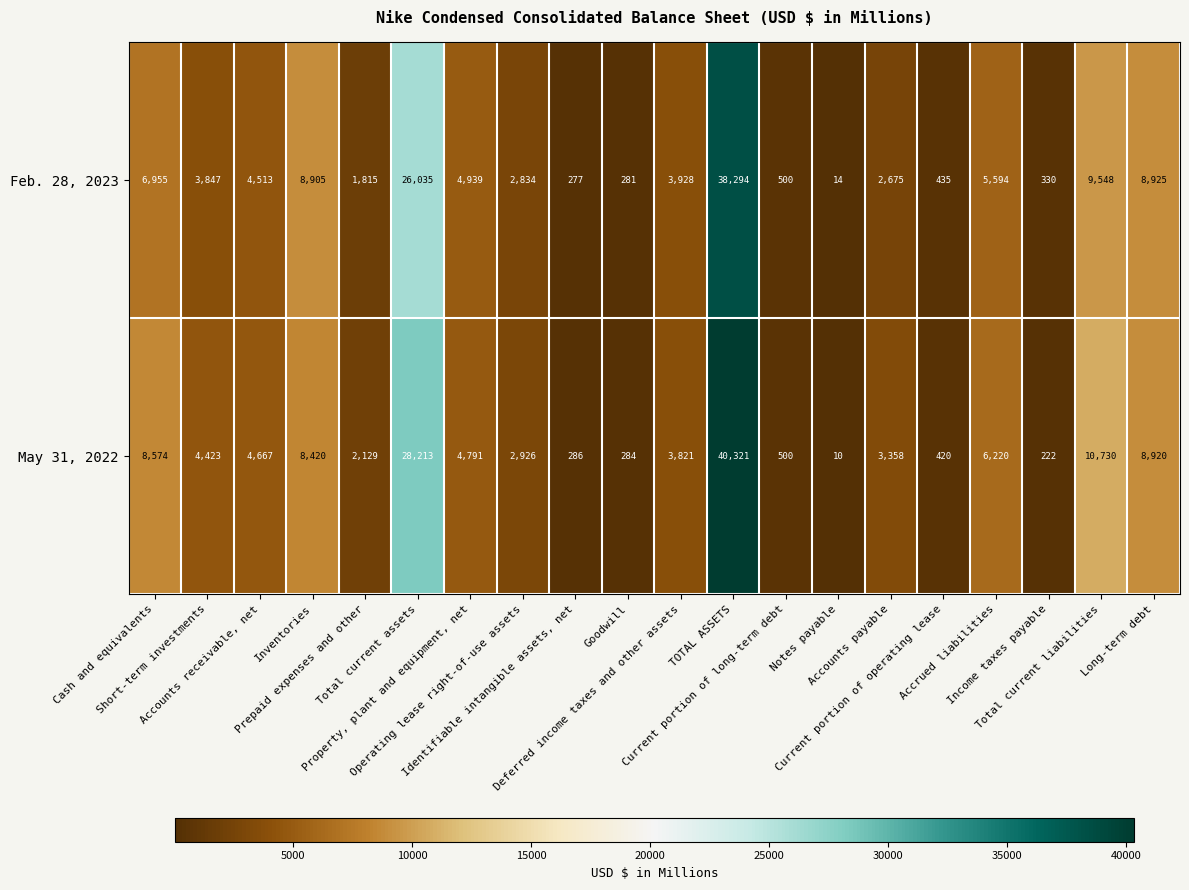

At how many categories does at least one series exceed 3604?

11